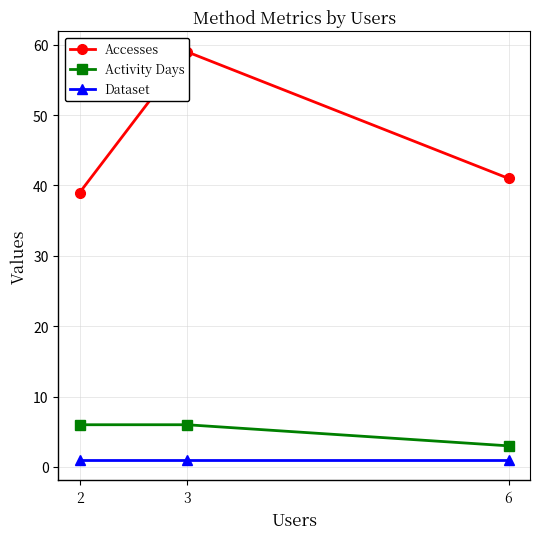

Where is Accesses nearest to the value 49?

6